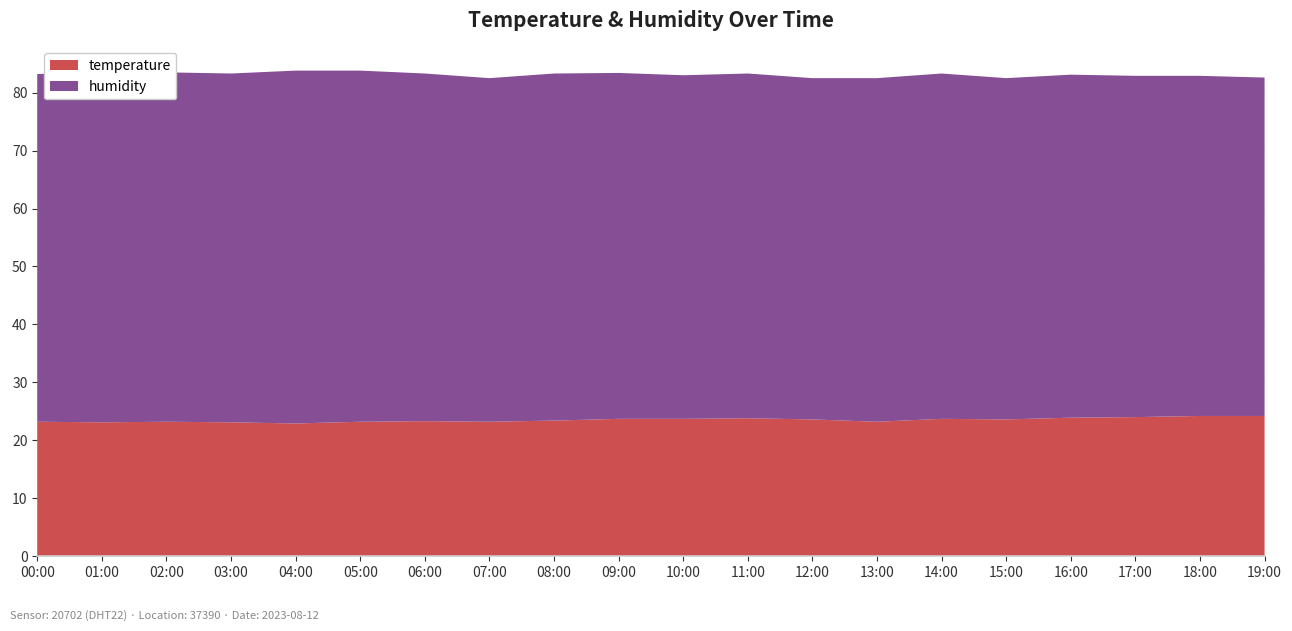

Reading left to right, transcribe all the data shown in this chart.

temperature: 00:00=23.2	01:00=23.1	02:00=23.2	03:00=23.1	04:00=22.9	05:00=23.2	06:00=23.3	07:00=23.2	08:00=23.4	09:00=23.7	10:00=23.7	11:00=23.8	12:00=23.6	13:00=23.2	14:00=23.7	15:00=23.6	16:00=23.9	17:00=24.0	18:00=24.2	19:00=24.2
humidity: 00:00=60.0	01:00=60.6	02:00=60.3	03:00=60.2	04:00=60.9	05:00=60.6	06:00=60.0	07:00=59.3	08:00=59.9	09:00=59.7	10:00=59.3	11:00=59.5	12:00=58.9	13:00=59.3	14:00=59.6	15:00=58.9	16:00=59.2	17:00=58.9	18:00=58.7	19:00=58.4